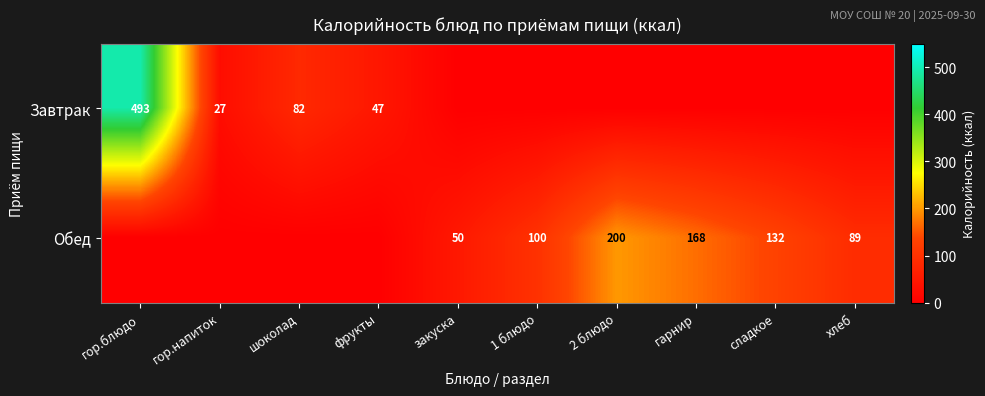

Is the value of Завтрак at фрукты greater than the value of Обед at сладкое?

No